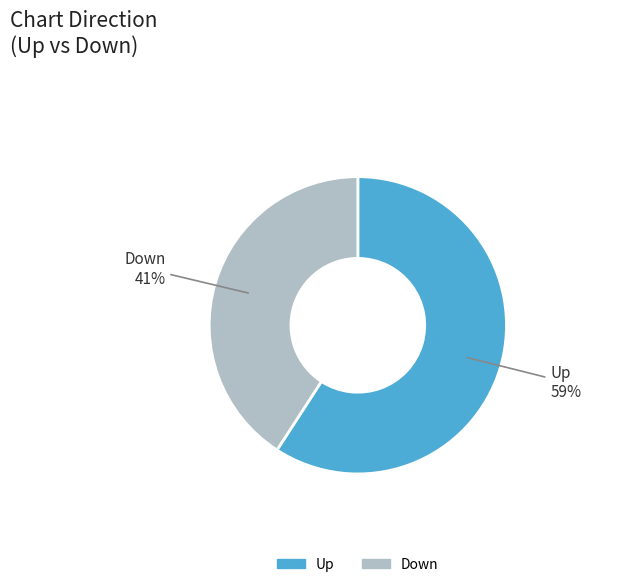

To the nearest percent, what is the average slice percentage?

50%